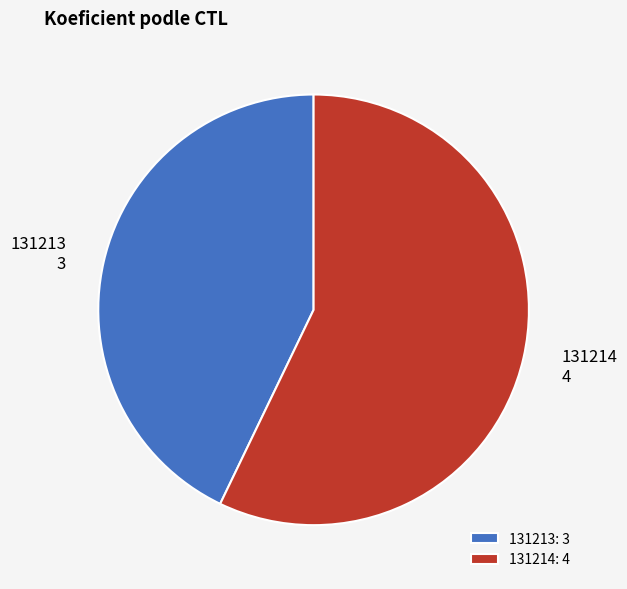

Approximately how many times larger is the value at 131214: 4 compared to 131213: 3?

1.3